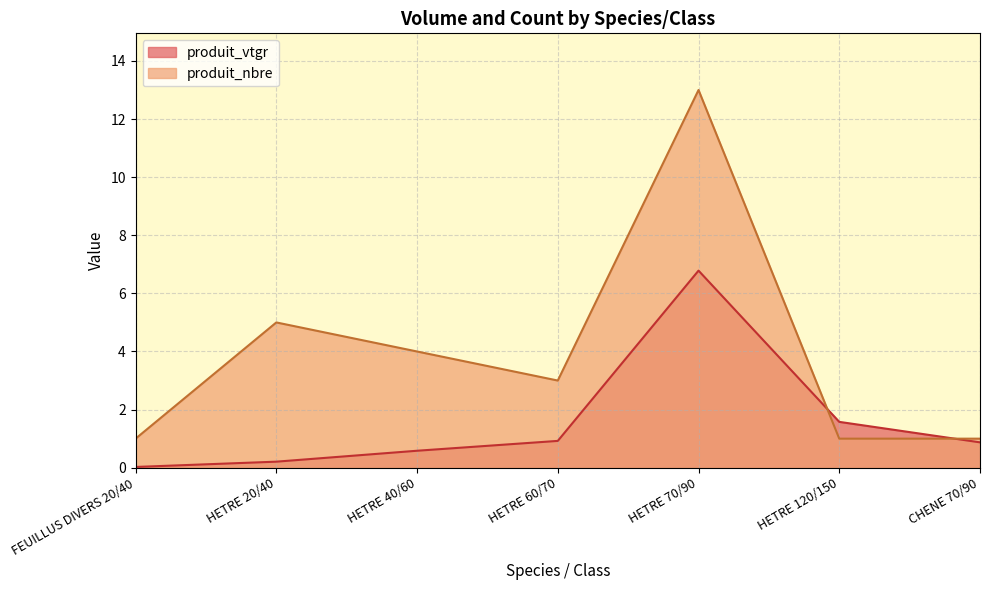

Does the chart have visible grid lines?

Yes